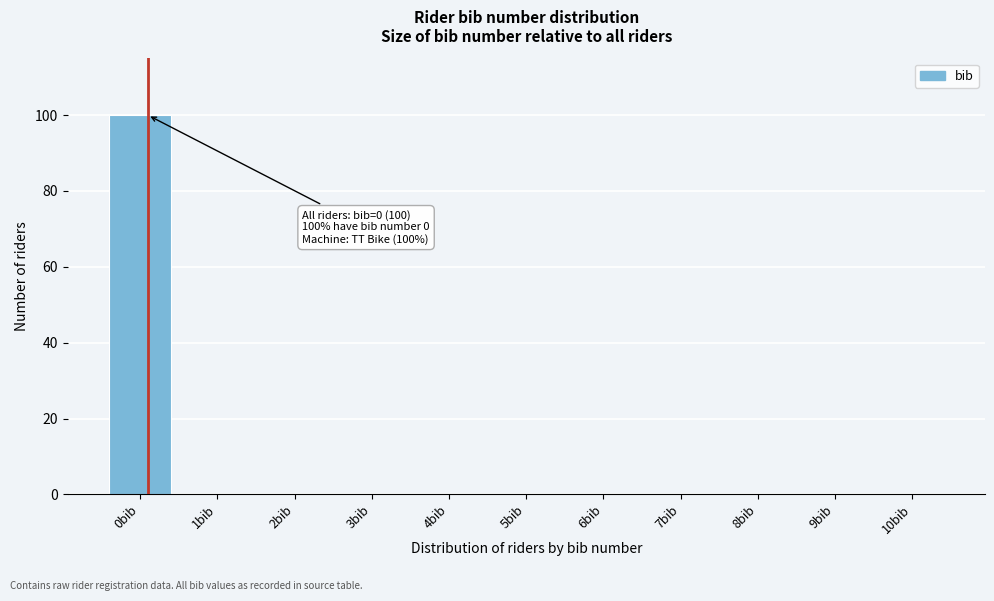

Reading left to right, transcribe all the data shown in this chart.

0bib=100	1bib=0	2bib=0	3bib=0	4bib=0	5bib=0	6bib=0	7bib=0	8bib=0	9bib=0	10bib=0